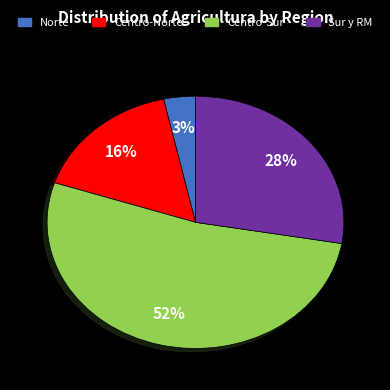

To the nearest percent, what is the average slice percentage?

25%